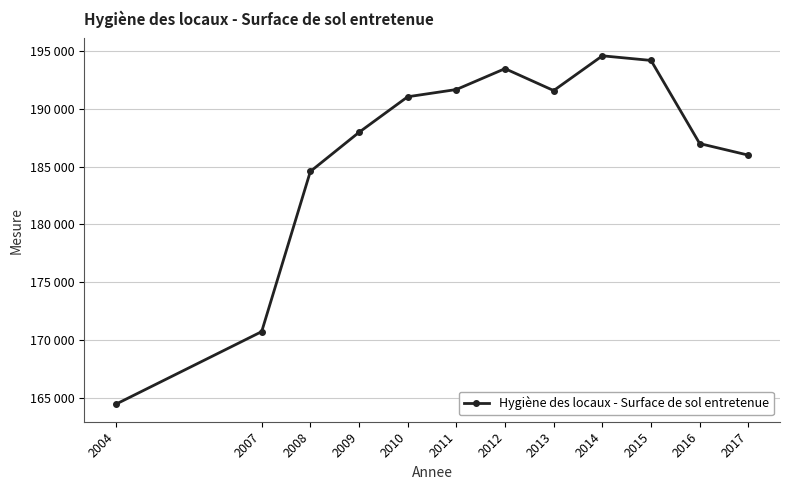

What is the average value?

186443